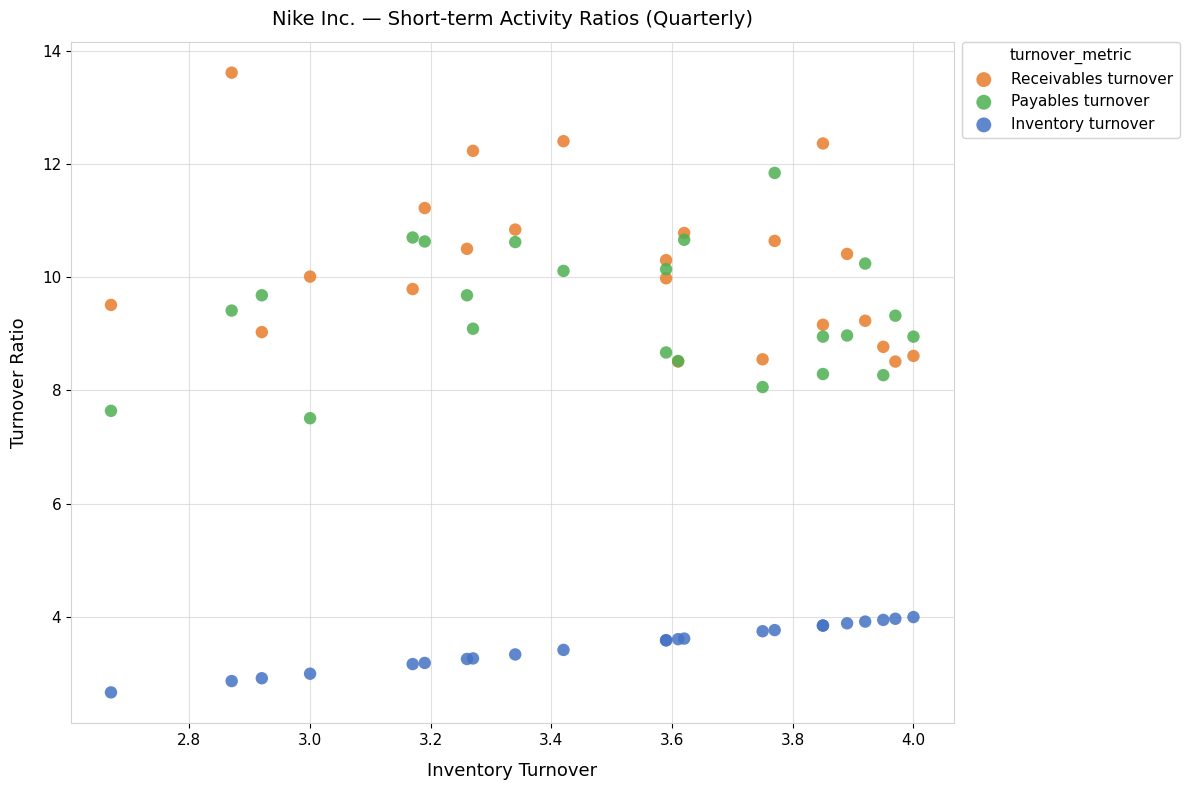

Which series contains the lowest Y value?

Inventory turnover